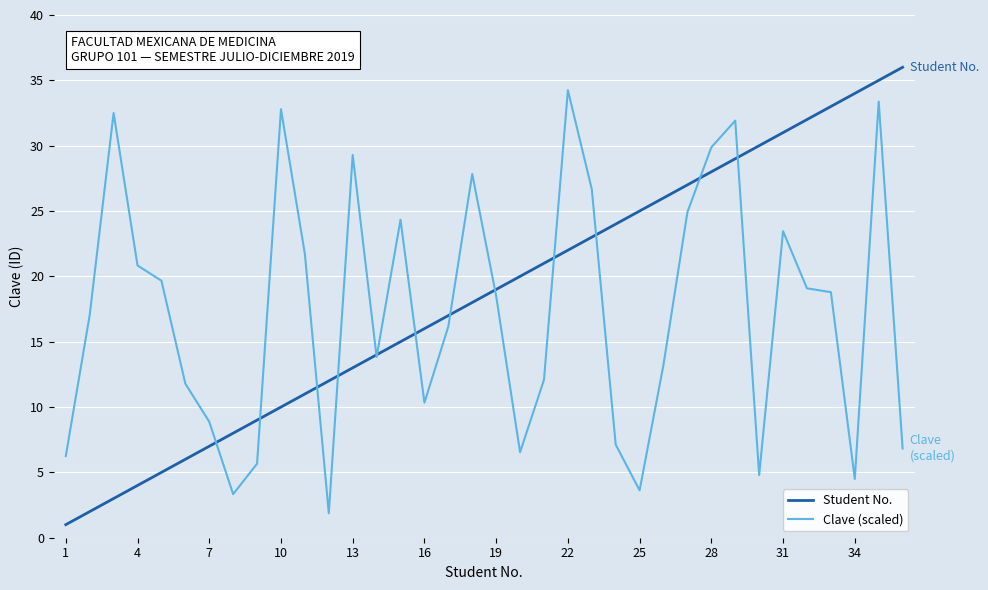

True or false: Clave (scaled) and Student No. intersect in this chart.

True